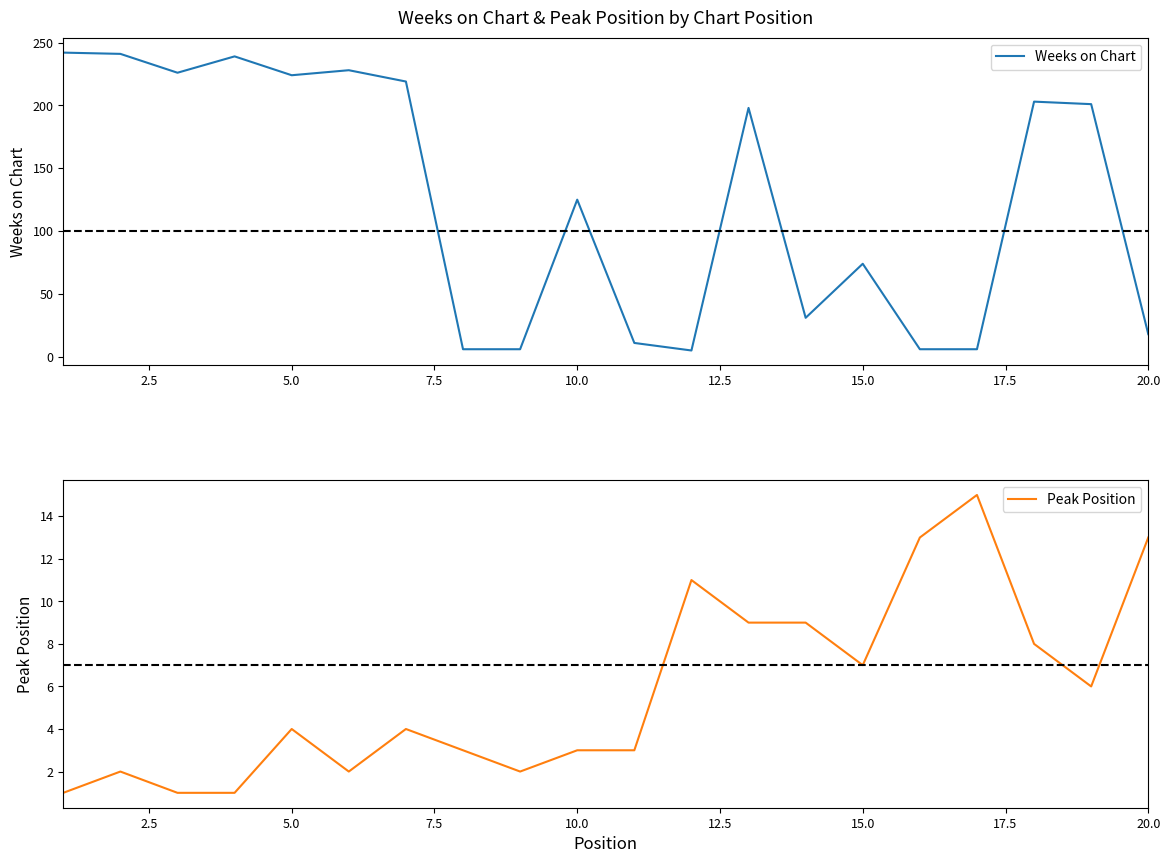

Reading left to right, list all the values displayed in this chart.

Weeks on Chart: 242	241	226	239	224	228	219	6	6	125	11	5	198	31	74	6	6	203	201	18
Peak Position: 1	2	1	1	4	2	4	3	2	3	3	11	9	9	7	13	15	8	6	13